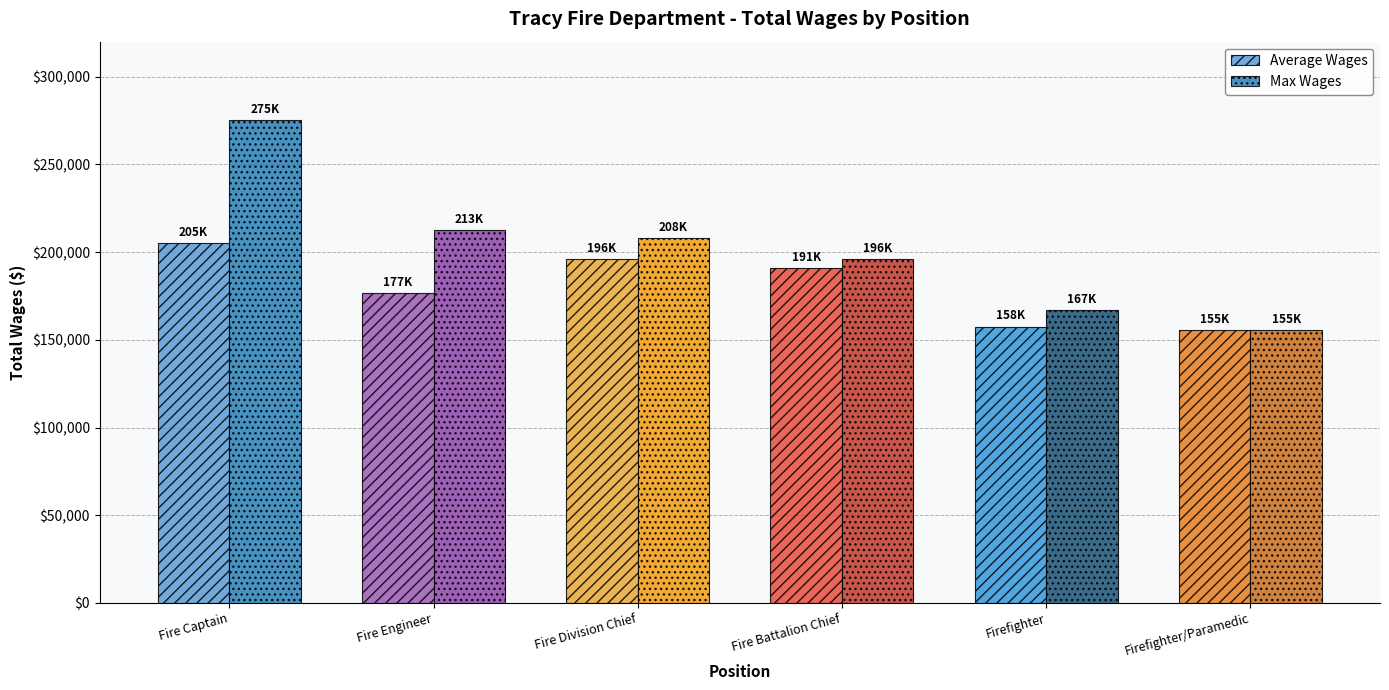

What is the difference between the second highest and minimum values in the Max Wages series?

57362